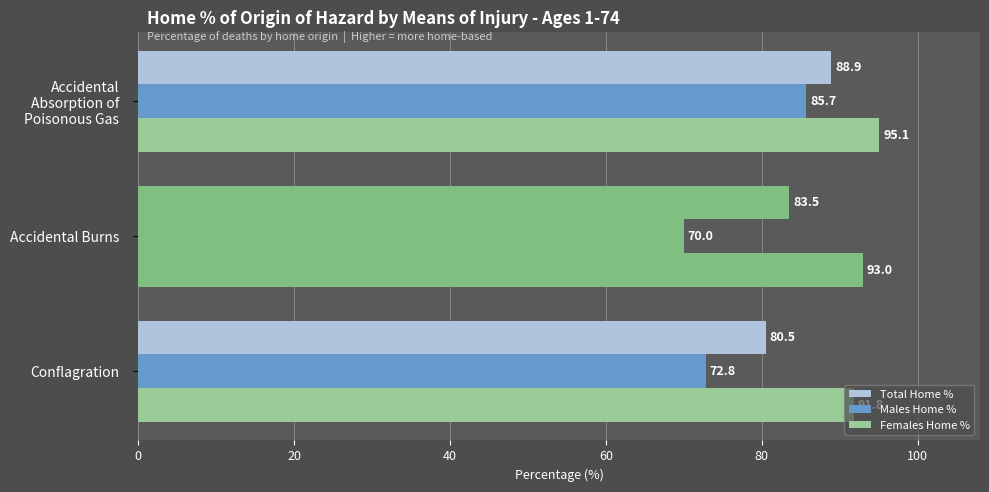

How many categories are shown in the chart?

3